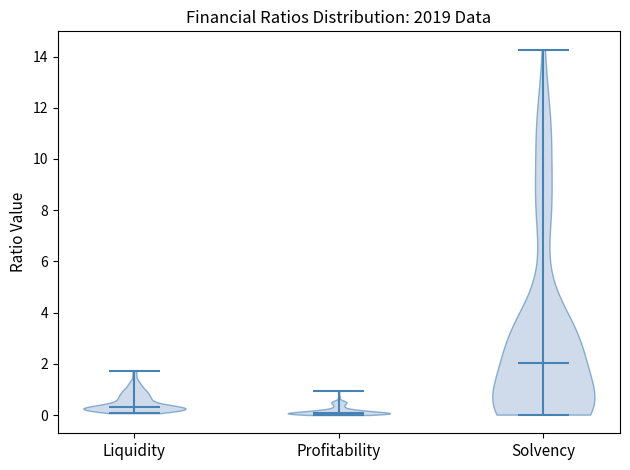

Reading left to right, read every violin against the y-axis: where its median line is, and the lowest and highest points it reaches. The values are not printed on the chart, so give them approximately, as read against the axis.

Liquidity: median line 0.4, lowest point 0.0, highest point 1.8
Profitability: median line 0.0, lowest point 0.0, highest point 1.0
Solvency: median line 2.0, lowest point 0.0, highest point 14.2